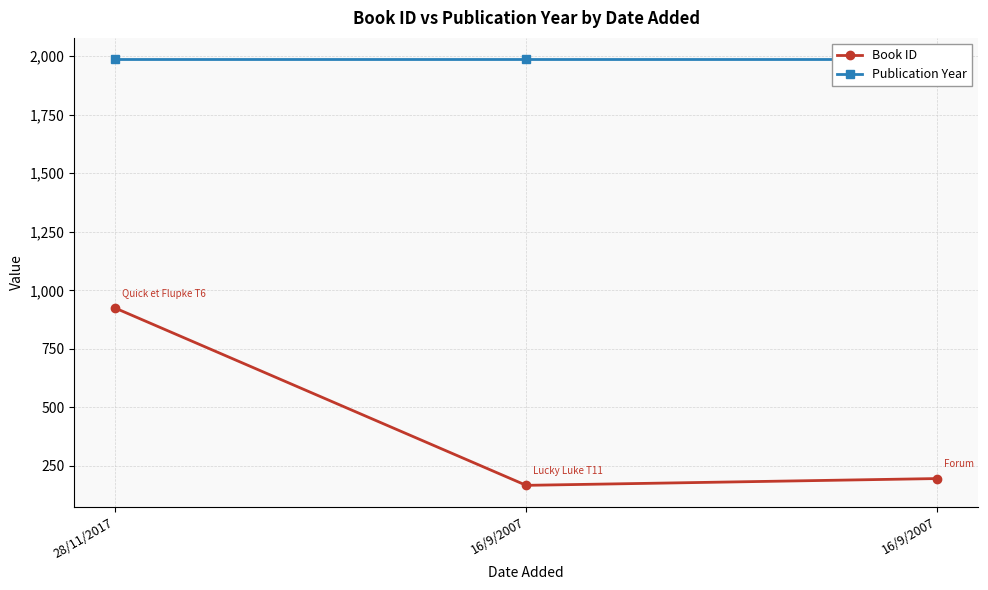

Rank the series by their average value, from highest to lowest.

Publication Year, Book ID